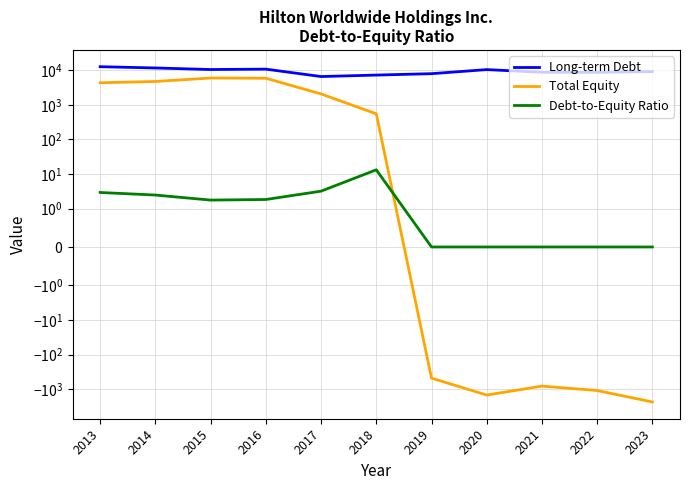

What is the value of the Long-term Debt point at the 4th from the left?

10812.0